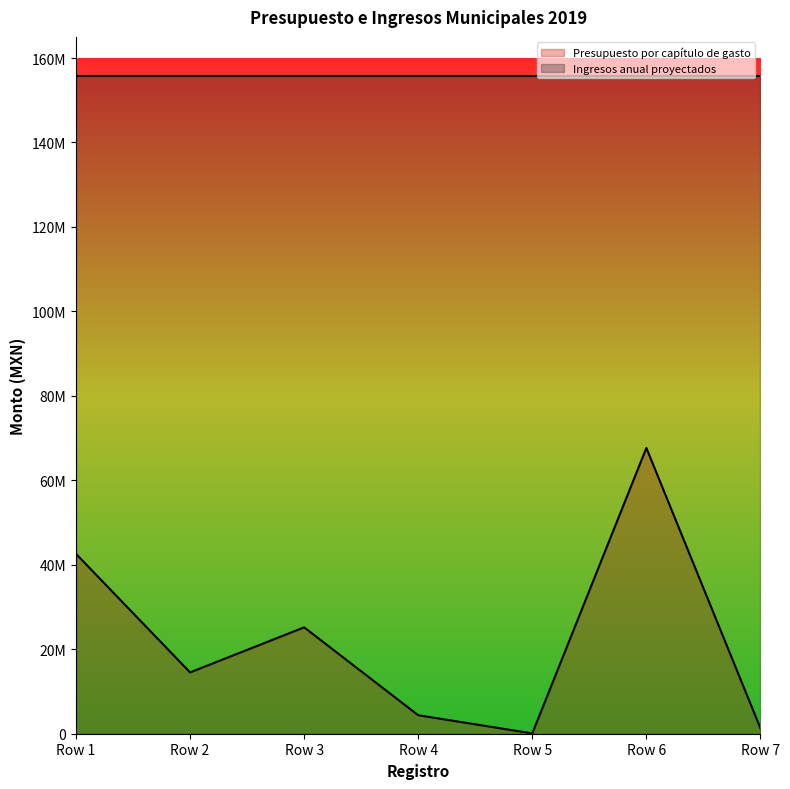

Does the chart have visible grid lines?

No